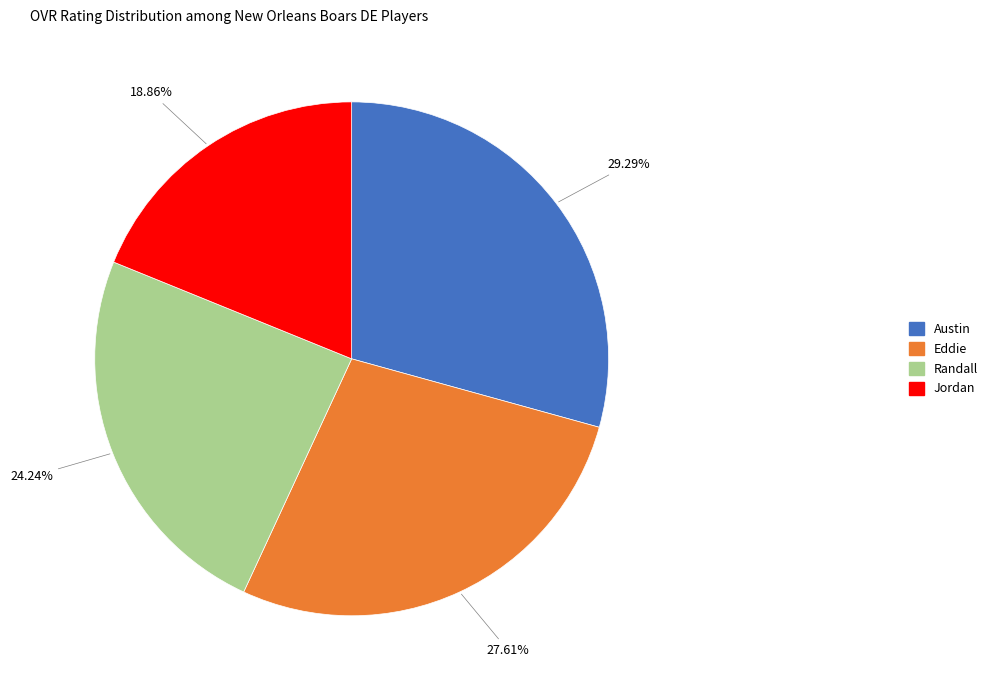

To the nearest percent, what is the combined percentage of Austin and Eddie?

57%